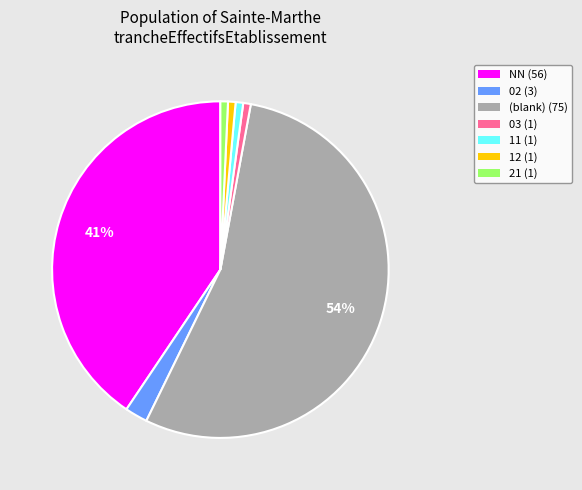

Does (blank) (75) represent more than half of the total?

Yes